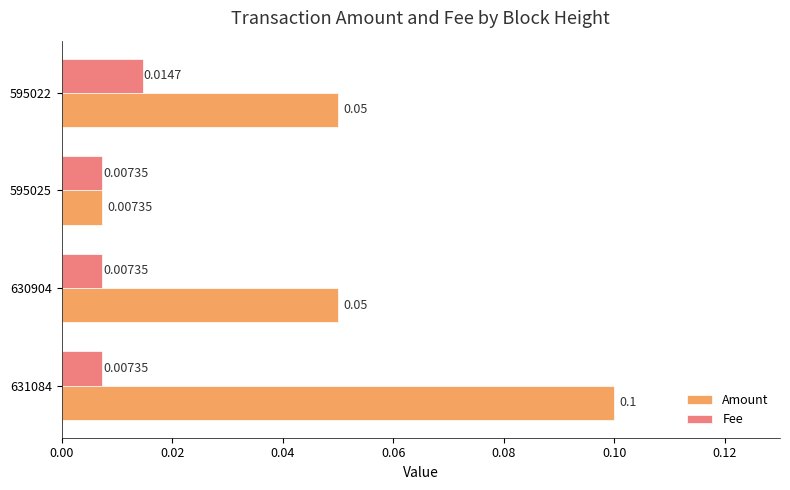

At which category is the sum across all series the highest?

631084